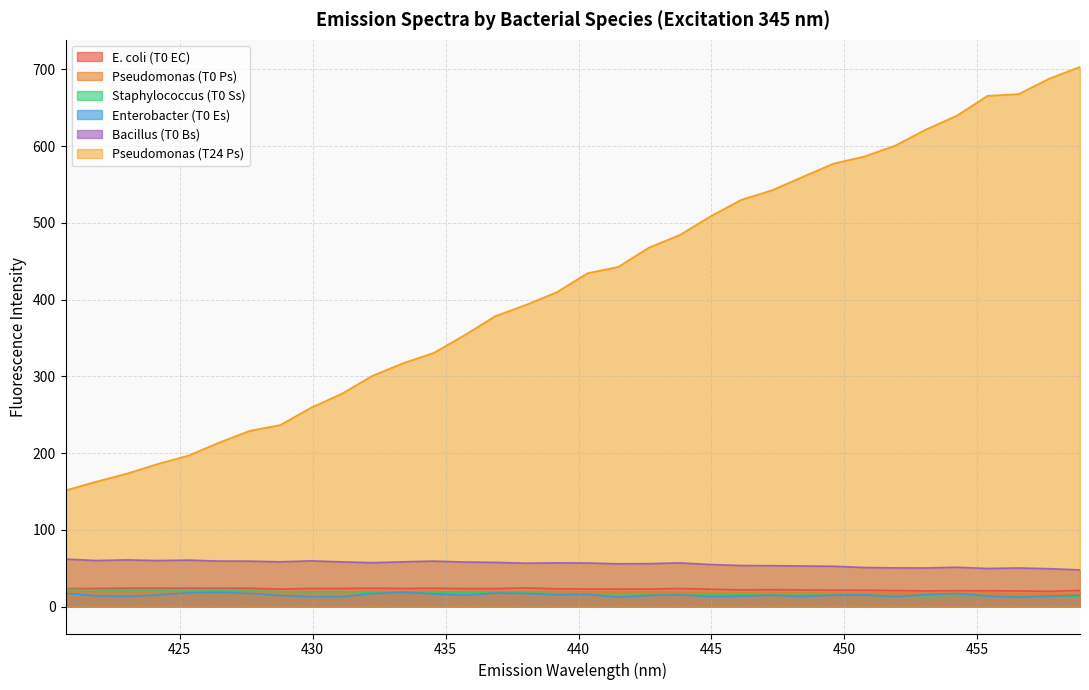

True or false: Bacillus (T0 Bs) has a value of 56.7 at 440.337.

True